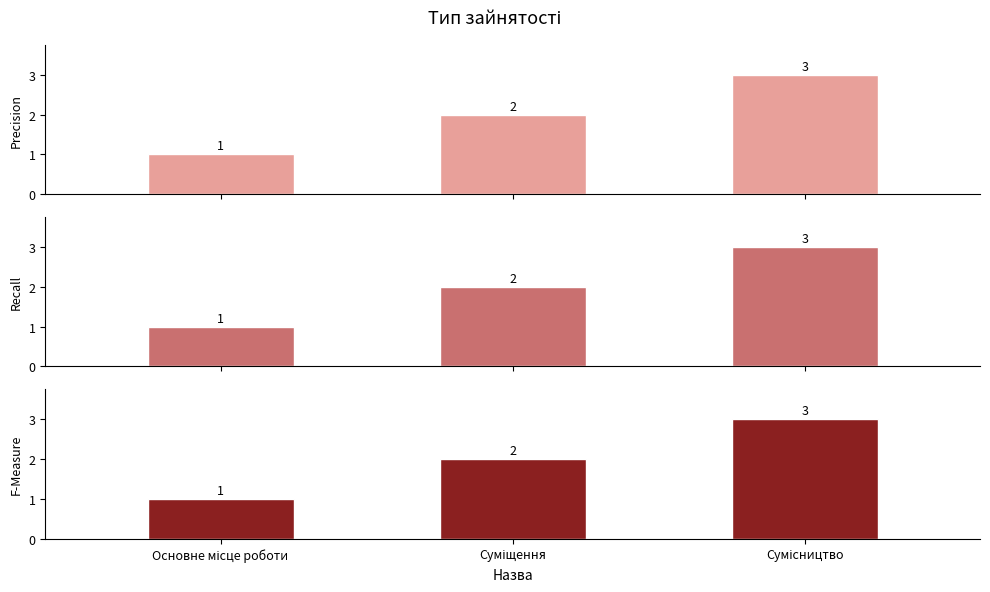

At how many categories does at least one series exceed 2?

1